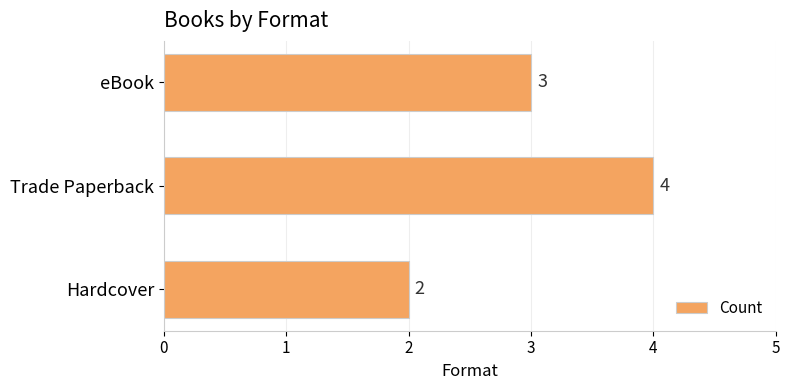

Are the bars grouped side by side (vs. stacked)?

No